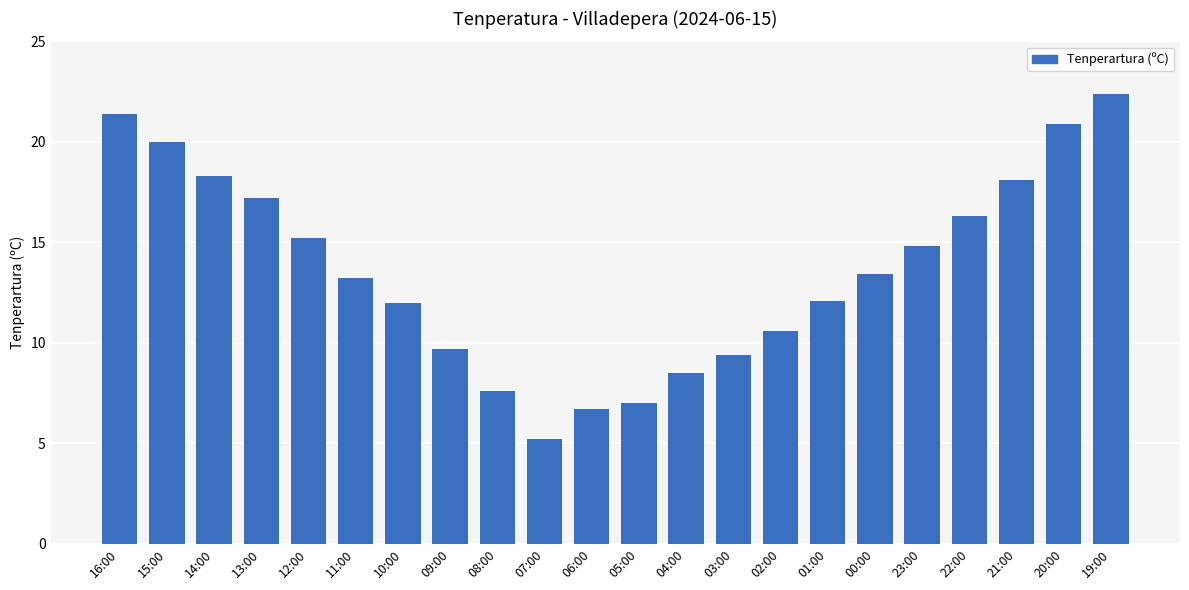

Is it true that the value at 23:00 is 19.7?

False